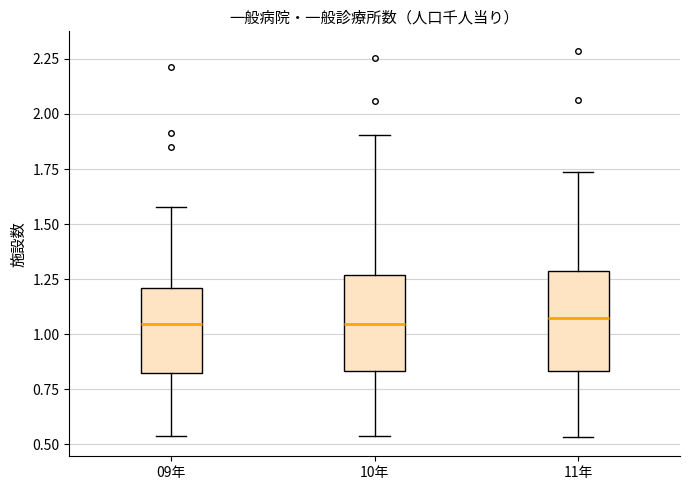

Reading left to right, transcribe this box plot: for each box, give where its median line is, the range the box spans, and where its two whiskers end, as read against the y-axis. The values are not printed on the chart, so give them approximately, as read against the axis.

09年: median 1.05, box 0.80 to 1.20, whiskers 0.55 to 1.60
10年: median 1.05, box 0.85 to 1.25, whiskers 0.55 to 1.90
11年: median 1.05, box 0.85 to 1.30, whiskers 0.55 to 1.75